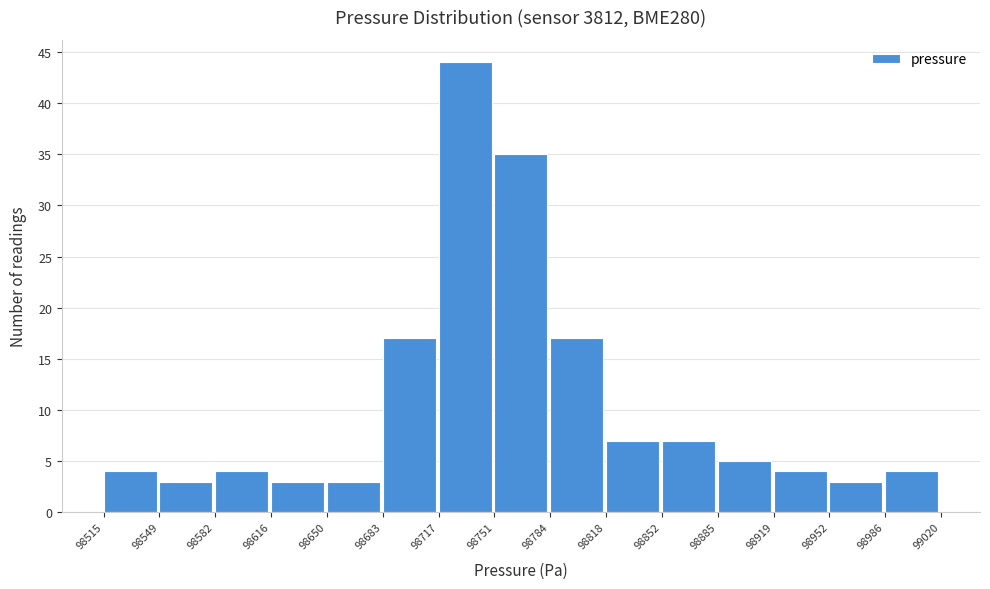

Reading left to right, transcribe this chart: for each bar, give the range it covers on the x-axis and its height. The values are not printed on the chart, so give them approximately, as read against the axis.

98515 to 98549: 4
98549 to 98582: 3
98582 to 98616: 4
98616 to 98650: 3
98650 to 98683: 3
98683 to 98717: 17
98717 to 98751: 44
98751 to 98784: 35
98784 to 98818: 17
98818 to 98852: 7
98852 to 98885: 7
98885 to 98919: 5
98919 to 98952: 4
98952 to 98986: 3
98986 to 99020: 4